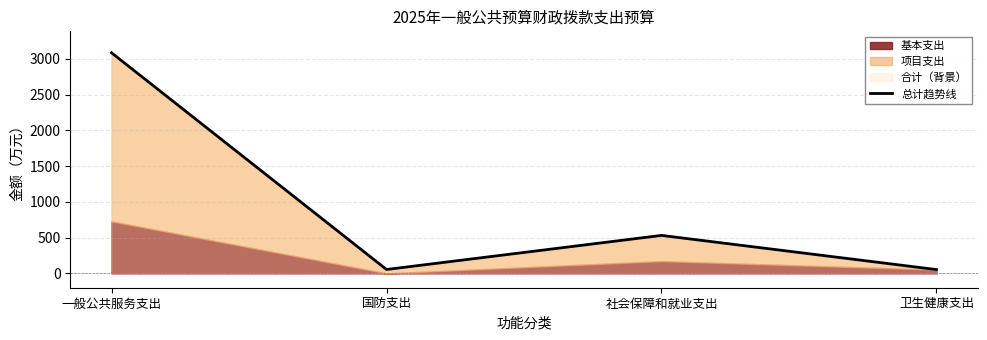

At which label is the value closest to 1569?

社会保障和就业支出